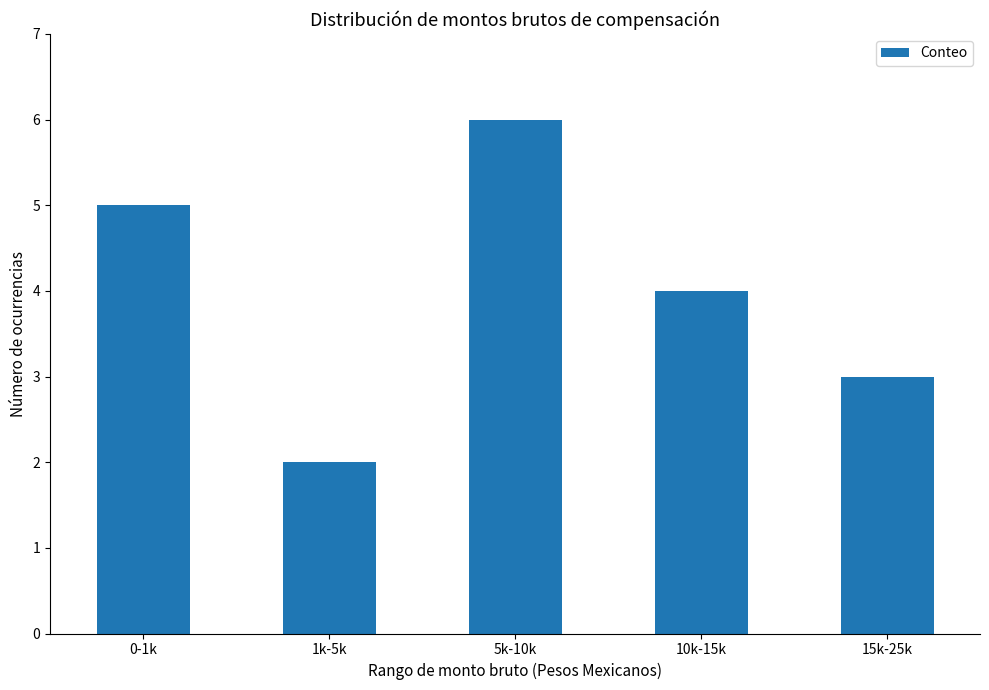

What is the sum of all values?

20